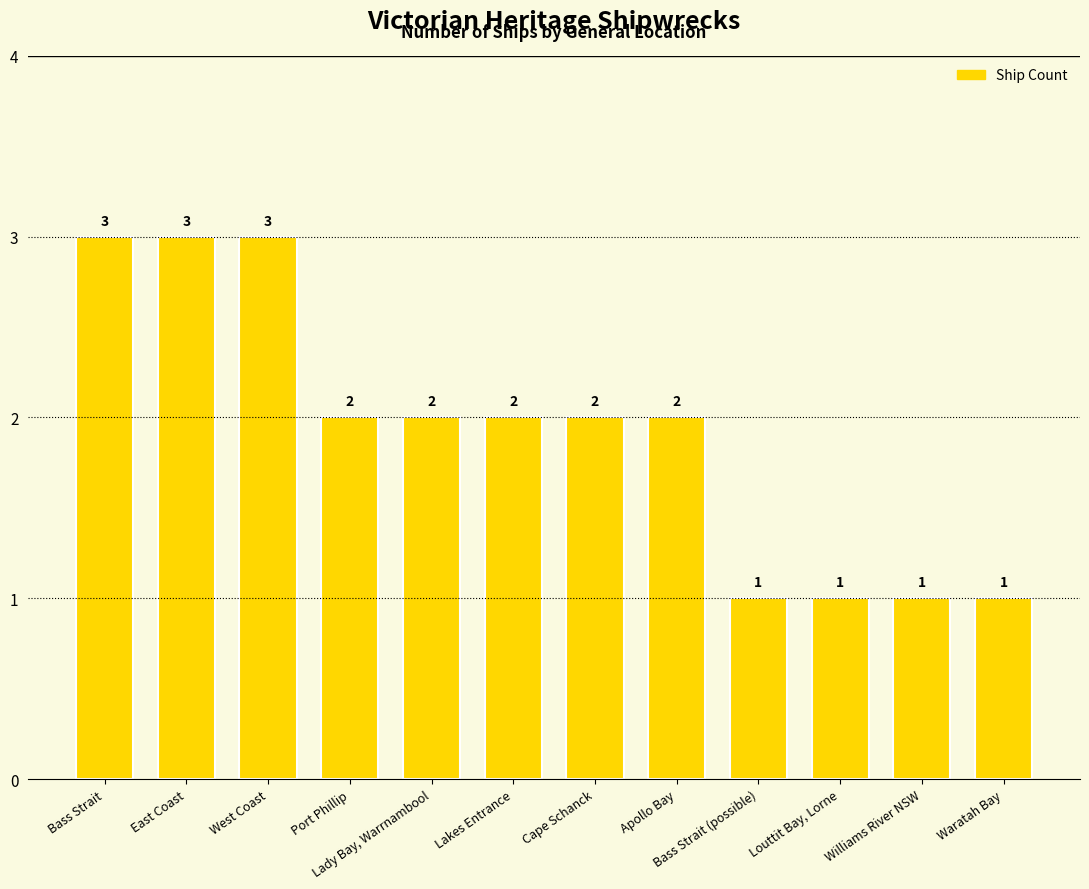

What is the difference between the values at Waratah Bay and Port Phillip?

1